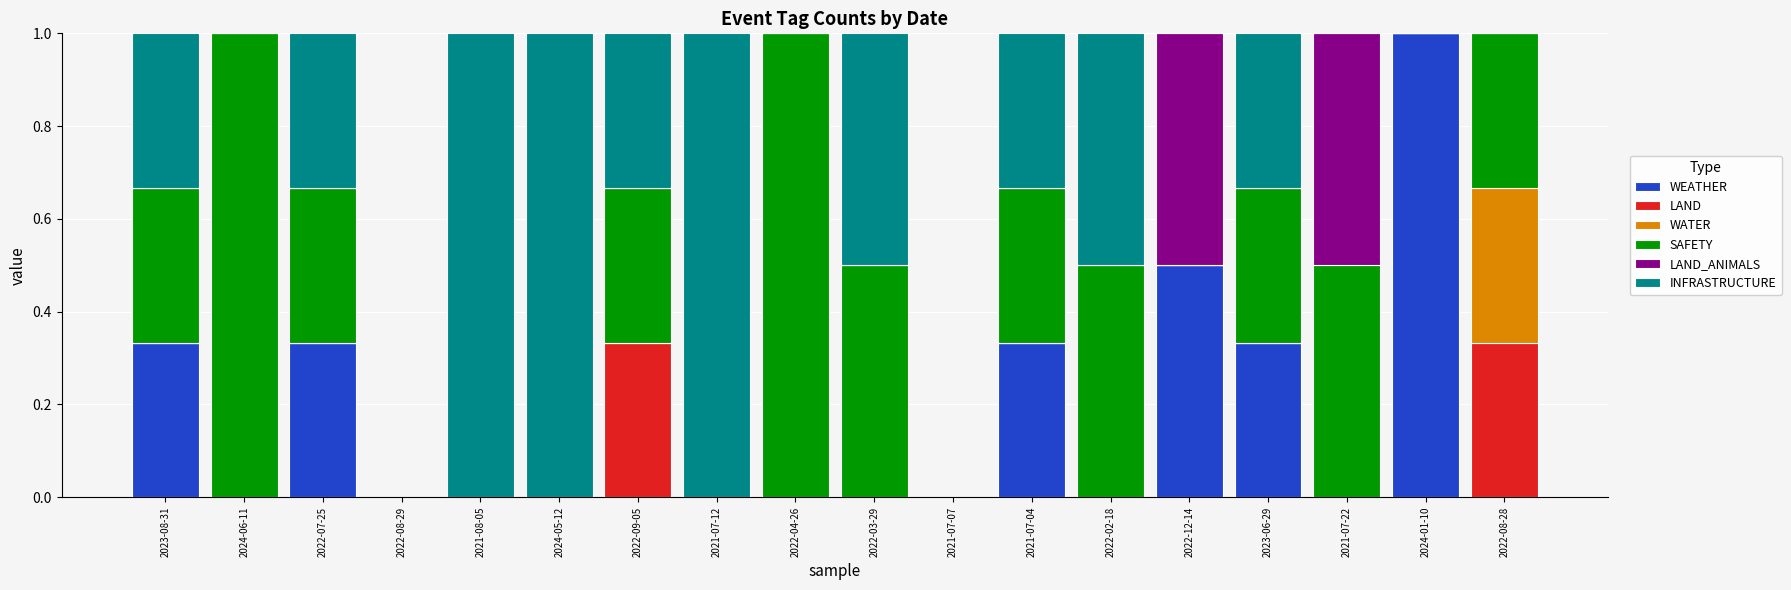

What is the highest value of the WEATHER series?

1.0